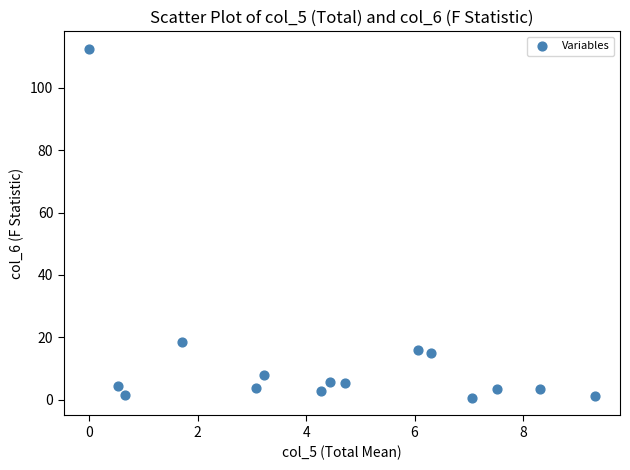

What Y value in the scatter plot is closest to 56?

18.6